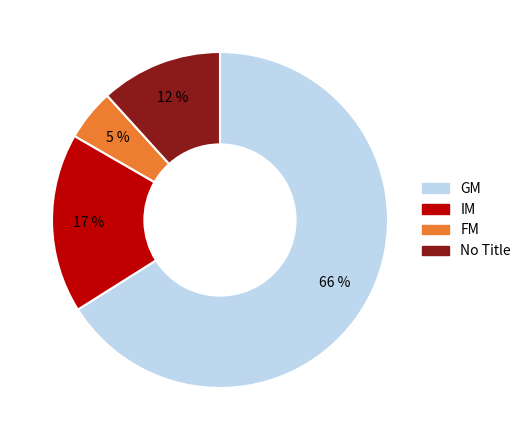

Is there a majority slice in this chart?

Yes